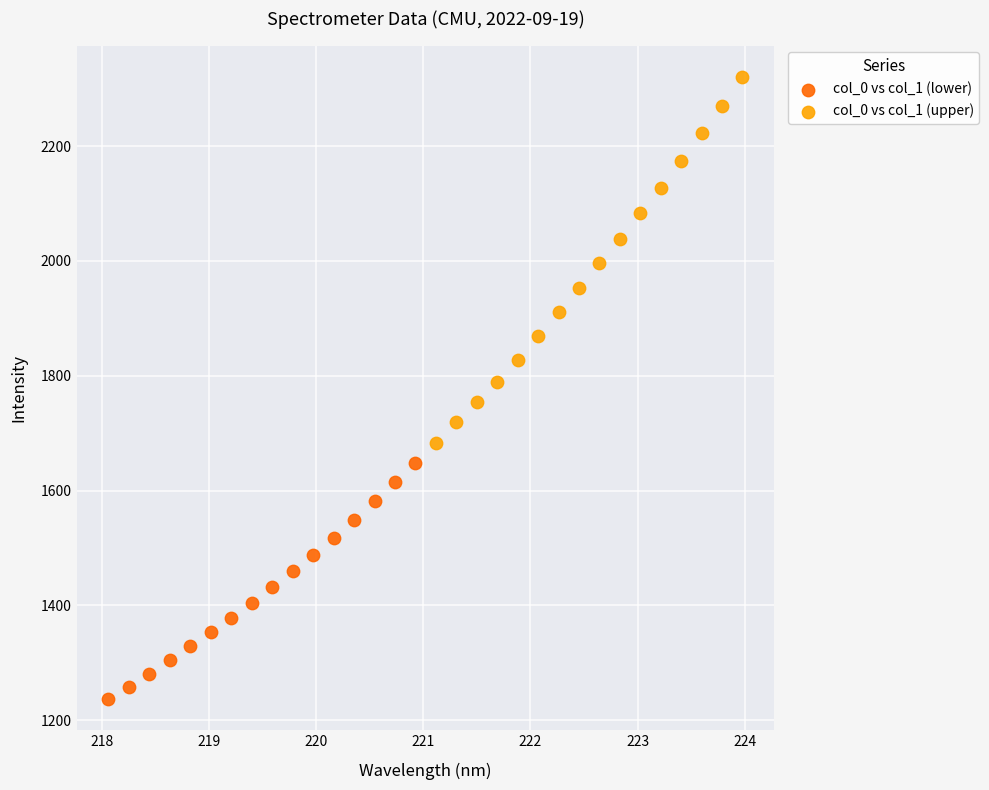

Which series contains the highest Y value?

col_0 vs col_1 (upper)